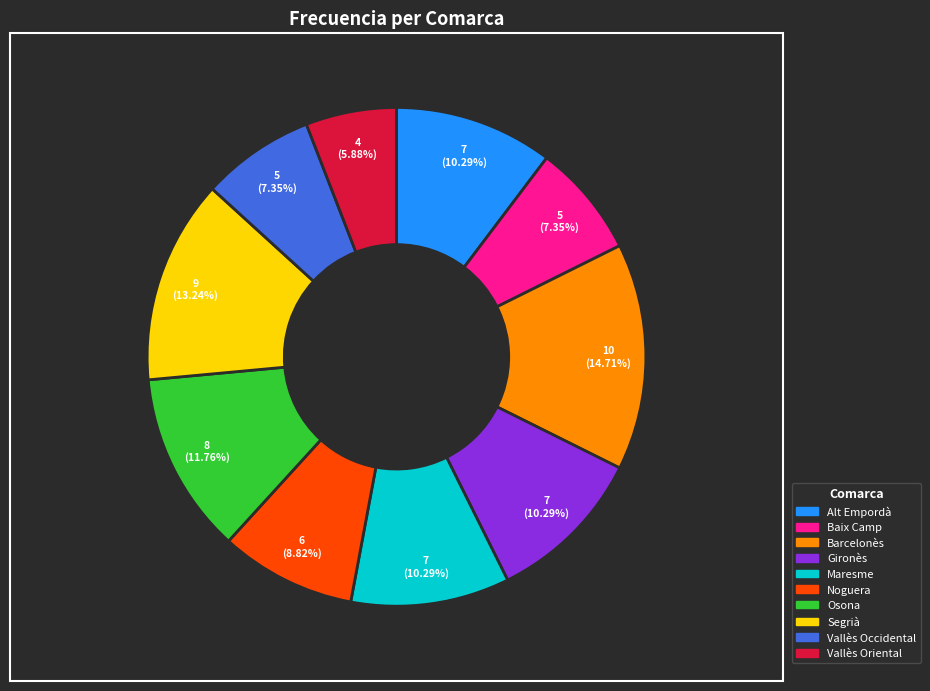

How many segments does this pie chart have?

10